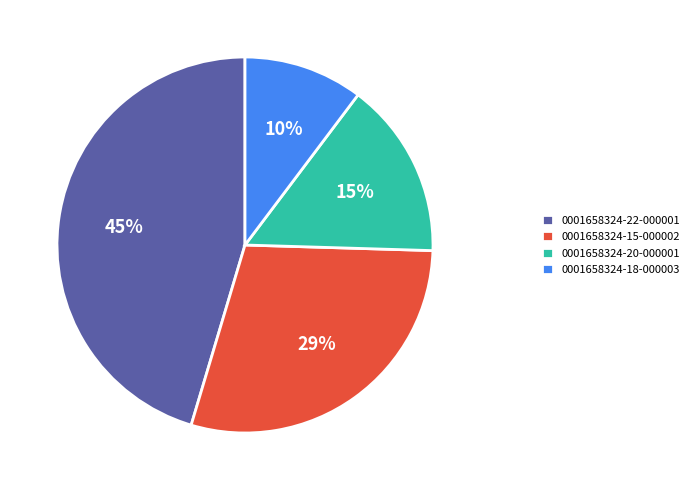

How many slices are in this pie chart?

4